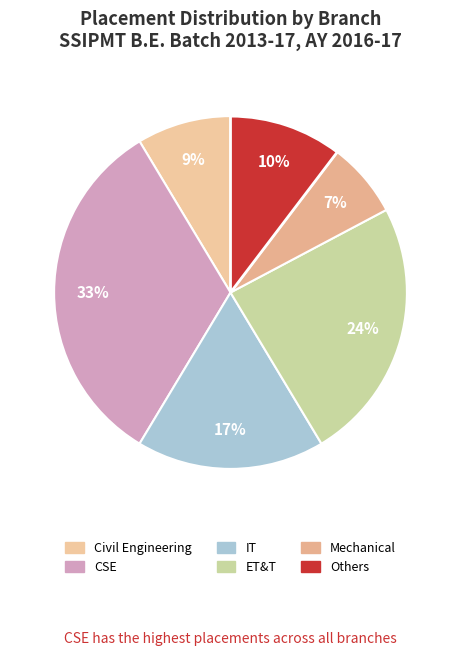

To the nearest percent, what is the difference between the largest and smallest slice percentages?

26%